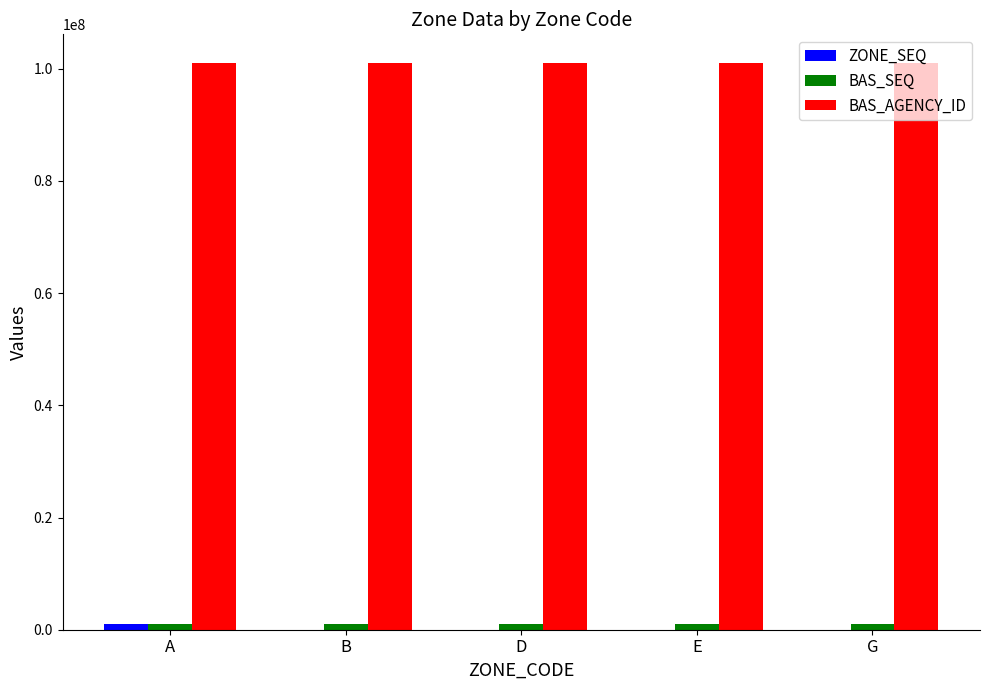

Is it true that BAS_AGENCY_ID equals 101090517 at B?

True